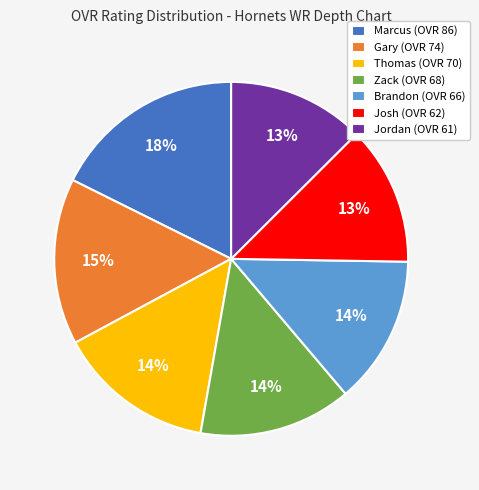

Combined, do Zack (OVR 68) and Marcus (OVR 86) account for over 50%?

No